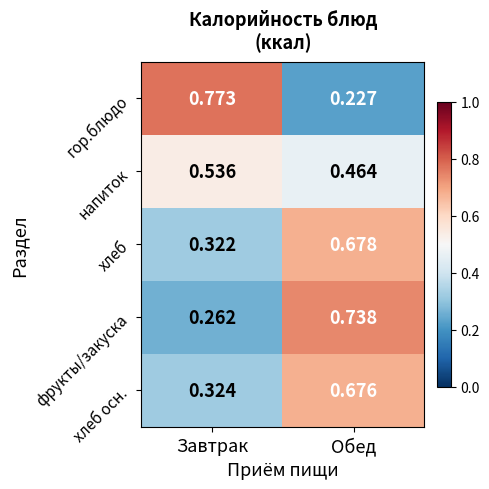

Which label corresponds to the smallest value in the chart?

Обед